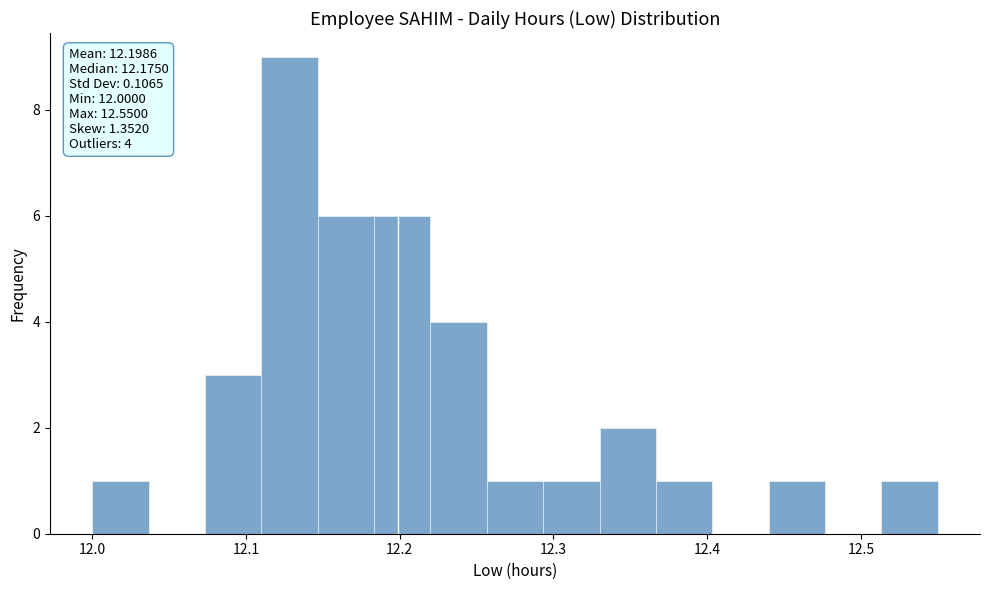

Read against the x-axis, roughly where is the centre of the tallest bar?

12.13